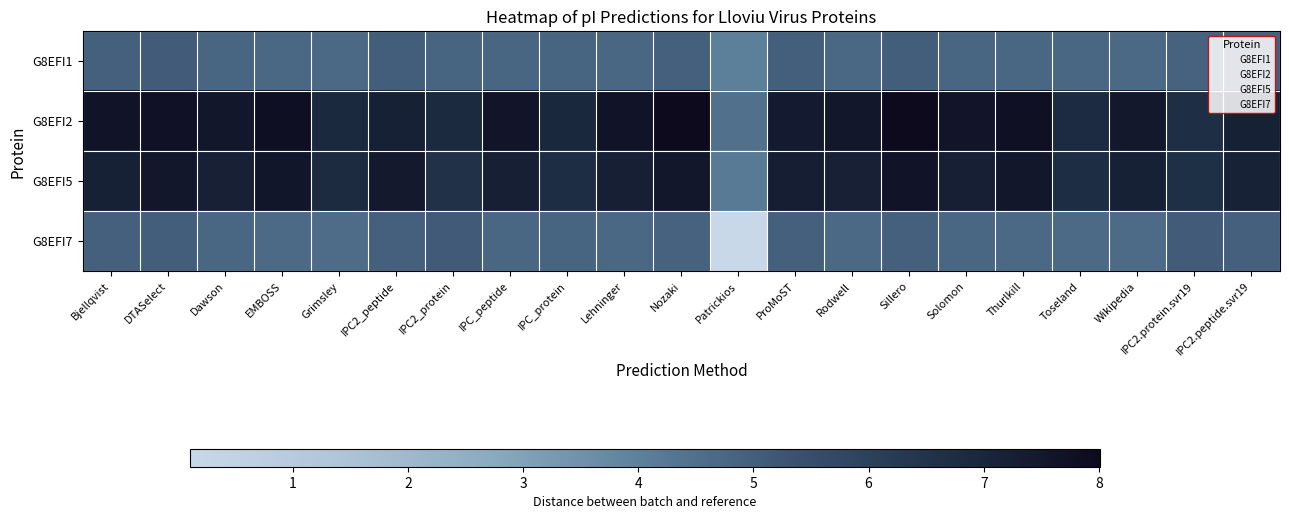

Count the number of data series in this chart.

4